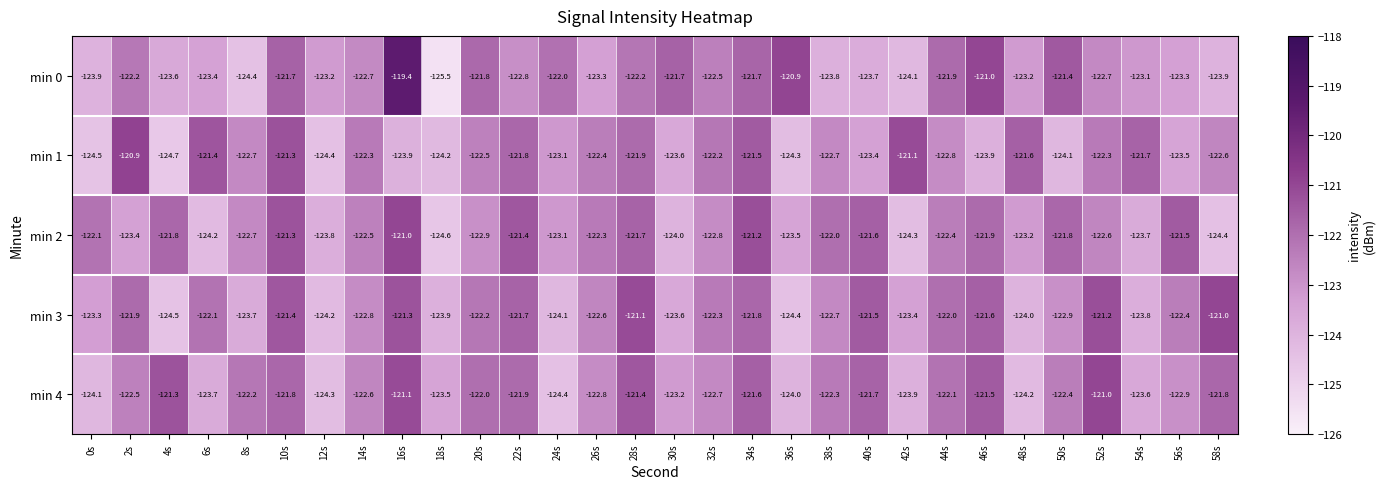

True or false: min 2 has a value of -184.1 at 20s.

False